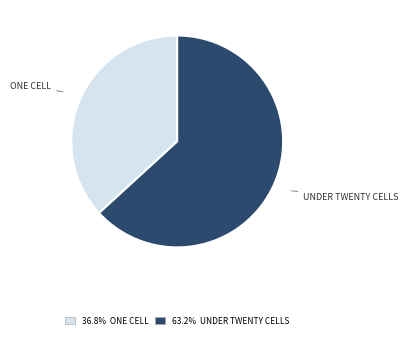

Is there any slice that represents more than half of the pie?

Yes